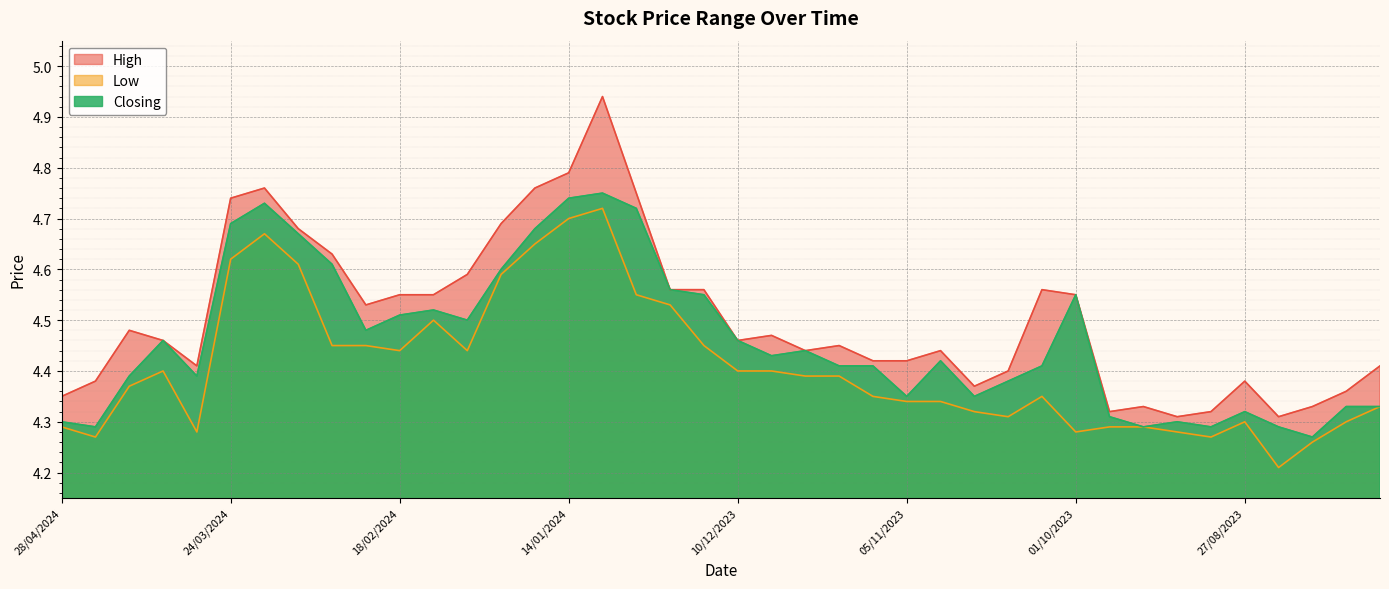

True or false: High has a value of 5.9 at 10/09/2023.

False